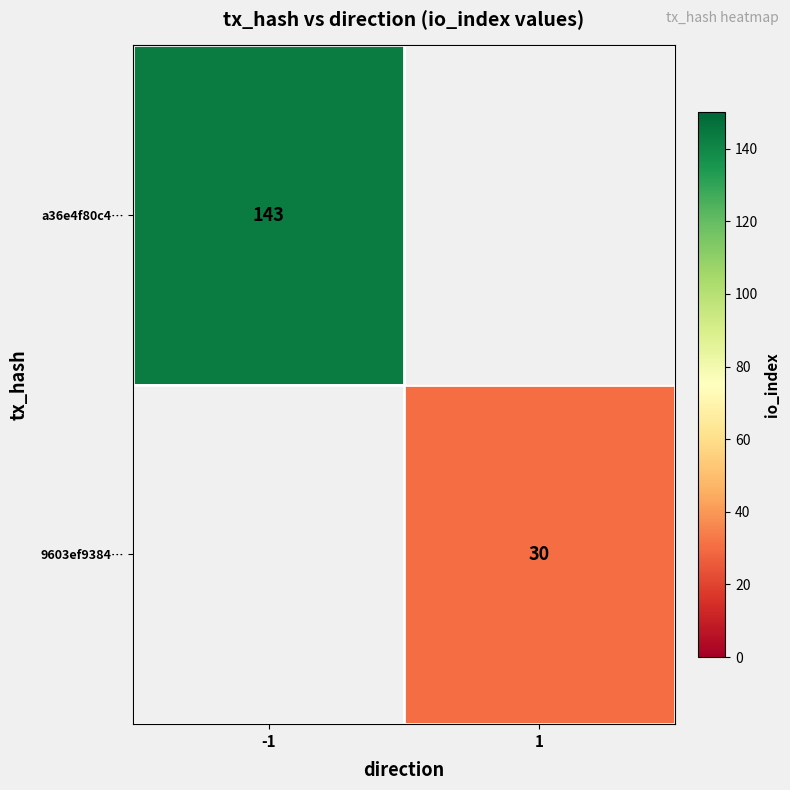

At how many categories does at least one series exceed 61?

1